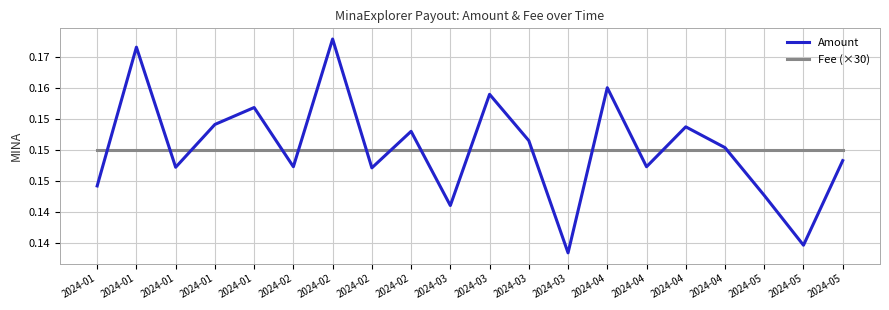

Is this an area chart (filled region under the line)?

No